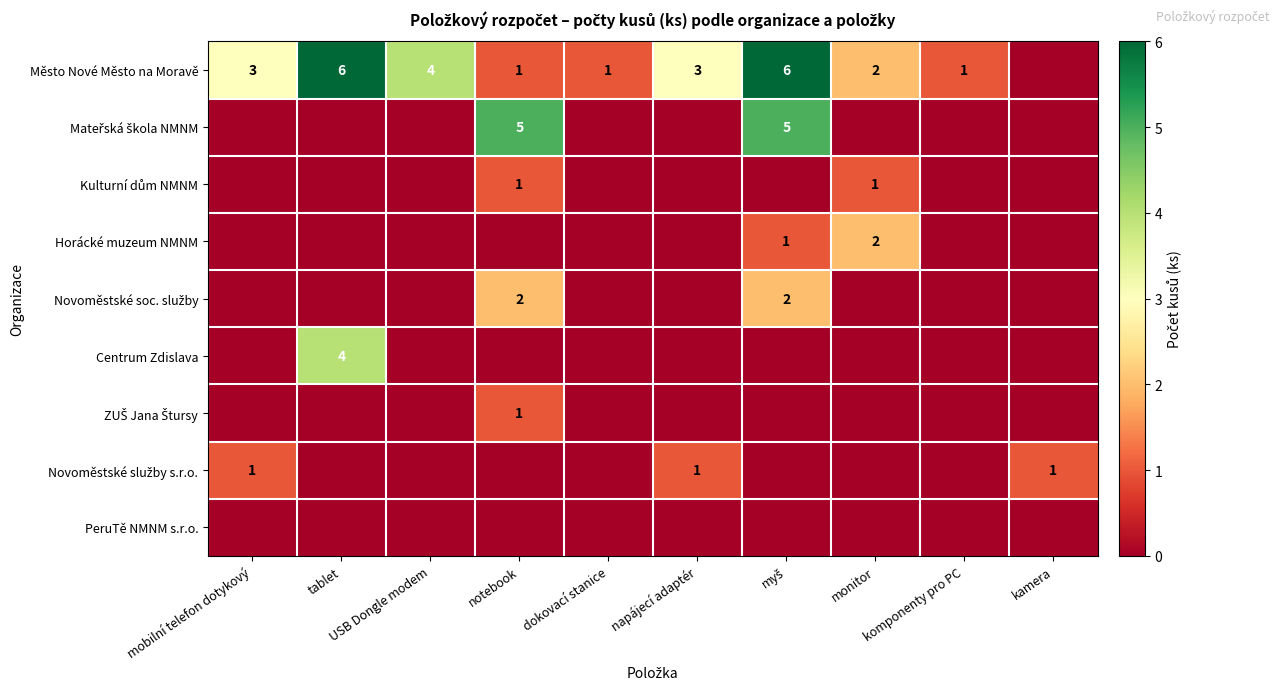

The Město Nové Město na Moravě series shows 4 at USB Dongle modem. True or false?

True